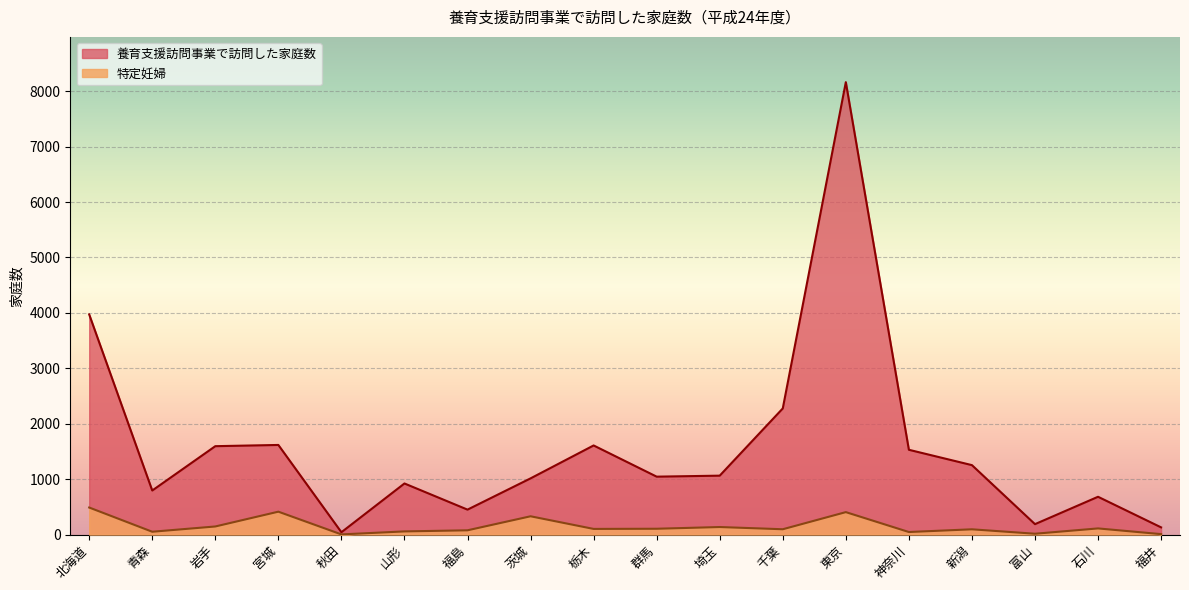

Between 神奈川 and 北海道, which is larger?

北海道